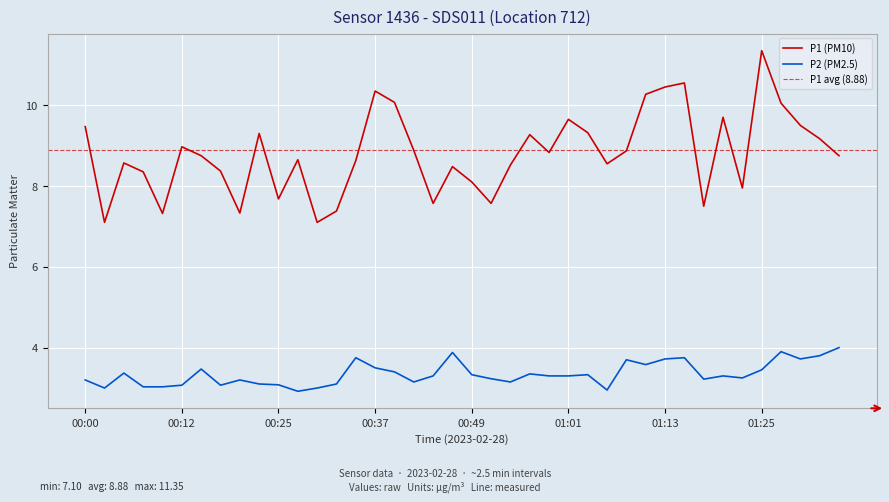

True or false: P1 and P2 cross at least once.

False